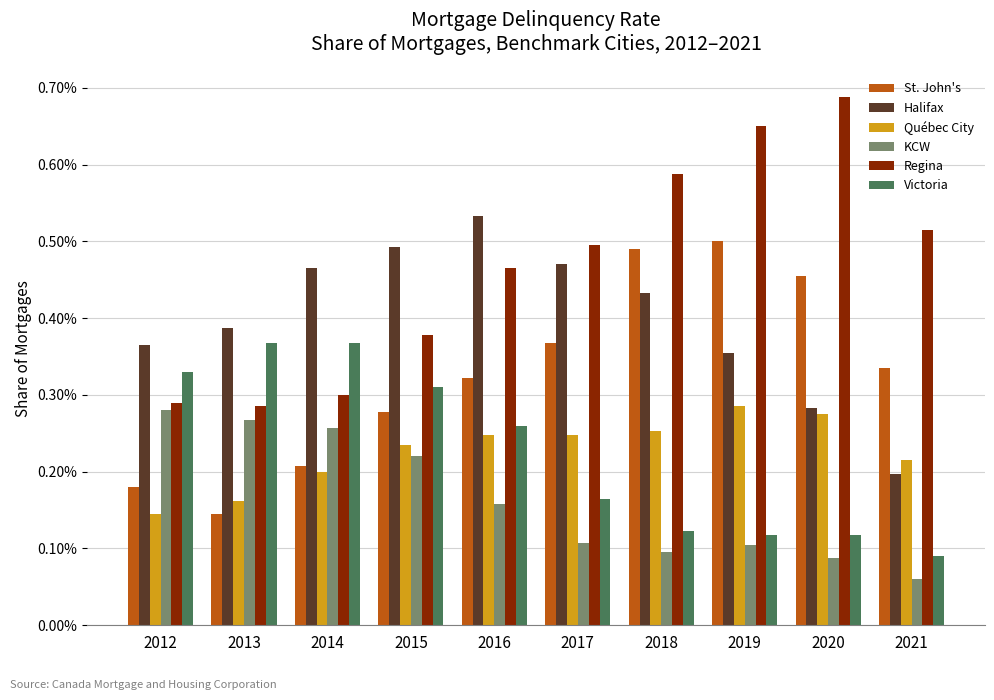

What are all the series names shown in the legend?

St. John's, Halifax, Québec City, KCW, Regina, Victoria